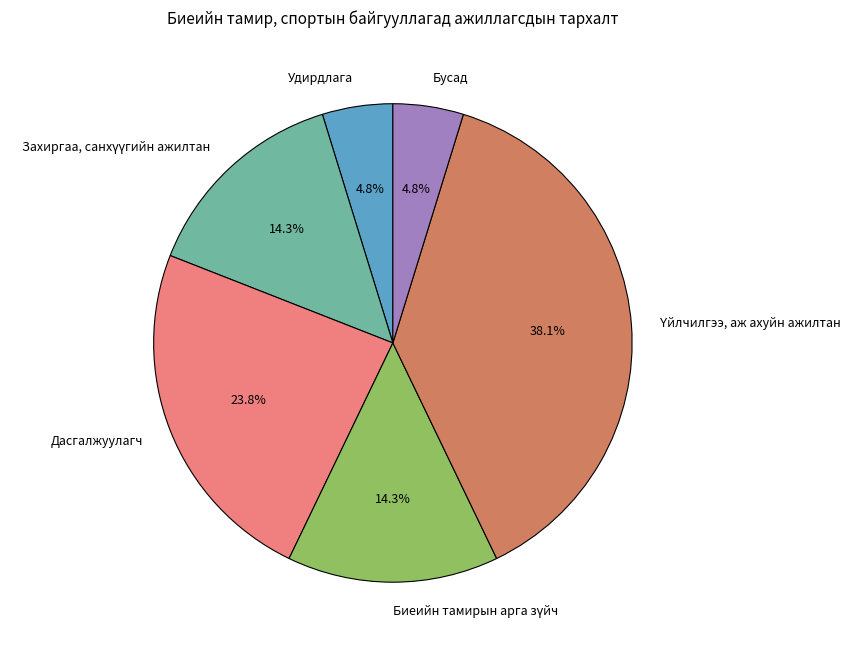

Does any single category account for the majority?

No